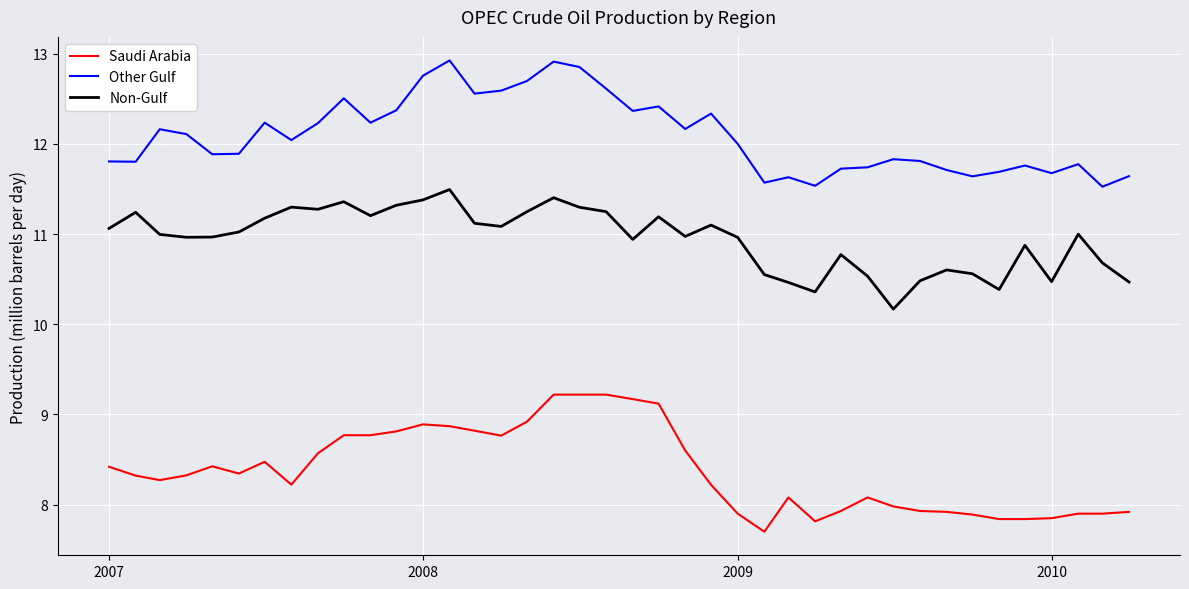

List the series in order of their peak value, highest first.

Other Gulf, Non-Gulf, Saudi Arabia